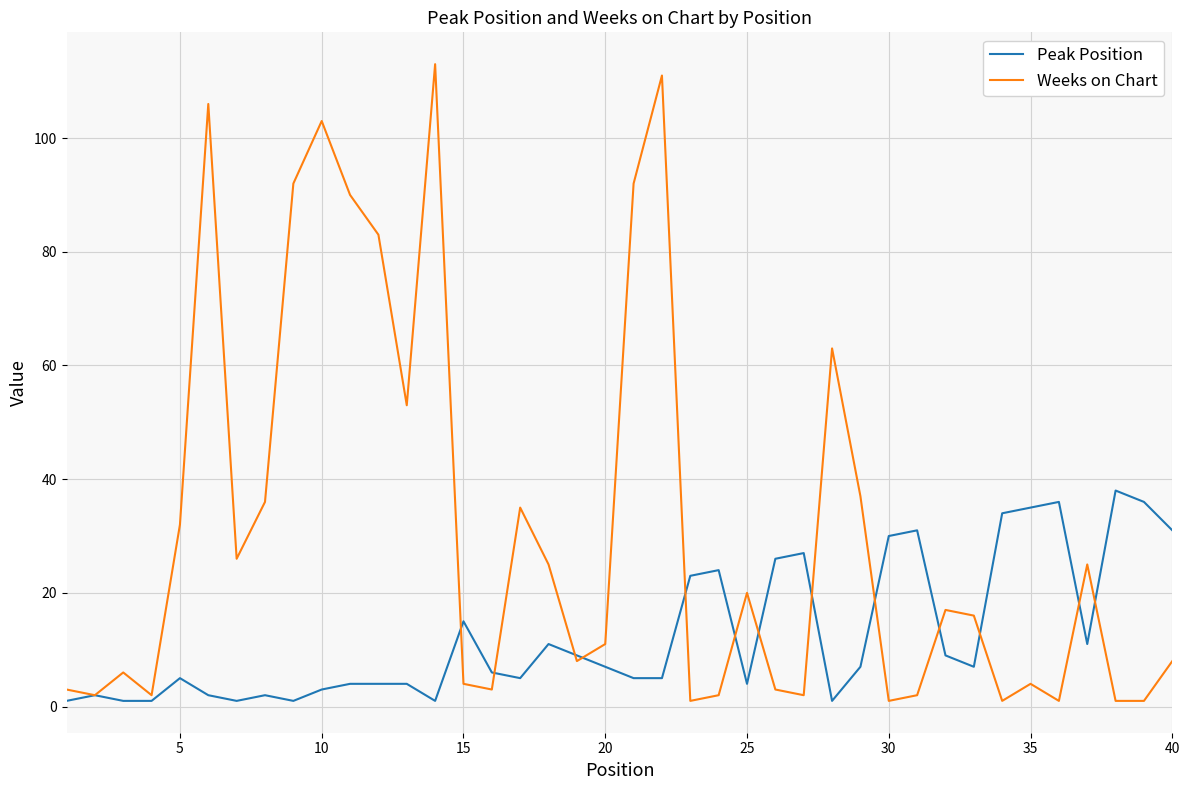

Does the chart have visible grid lines?

Yes